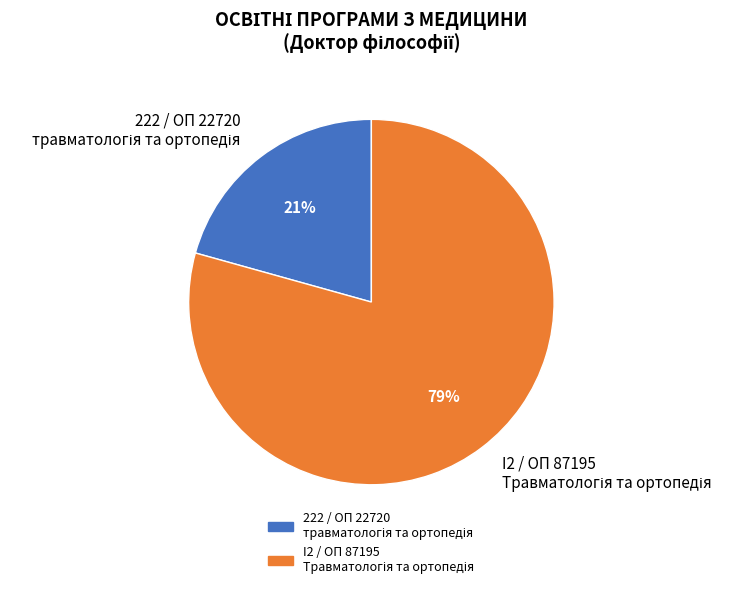

Does any single category account for the majority?

Yes